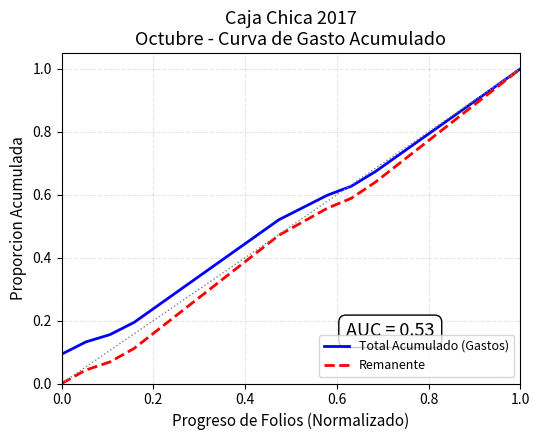

What is the sum of all Total Acumulado (Gastos) values?

11.5